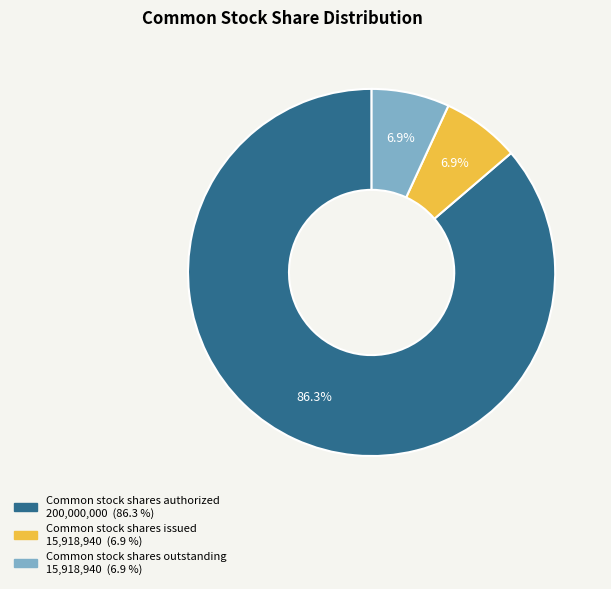

To the nearest percent, what portion does Common stock shares issued represent?

7%